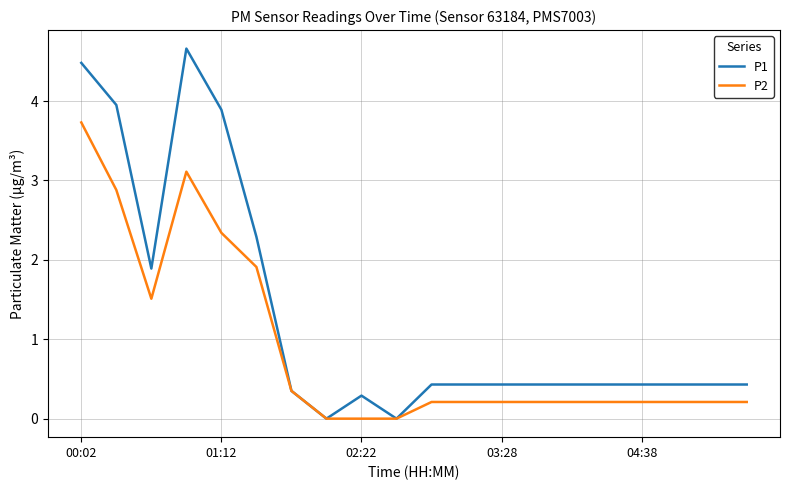

What are all the series names shown in the legend?

P1, P2